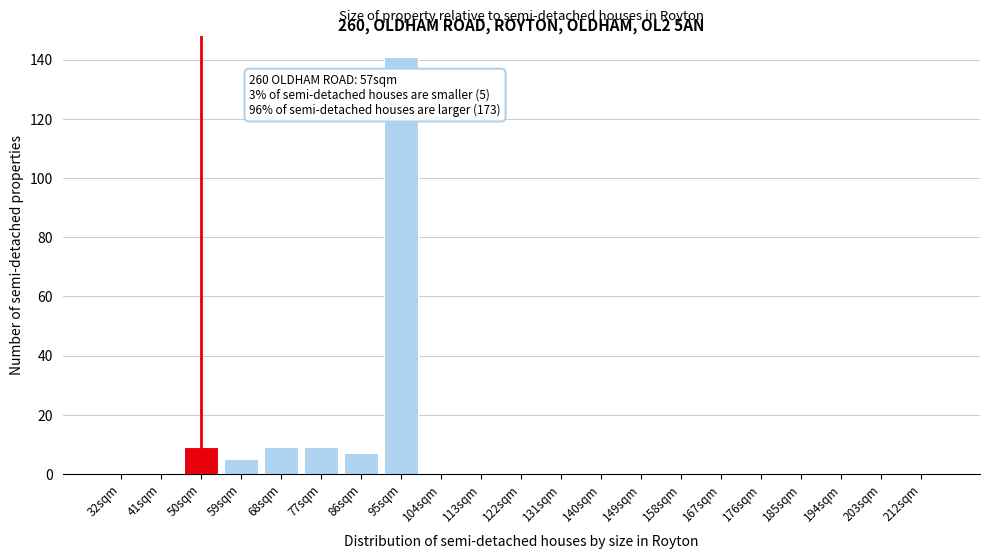

Reading left to right, list all the values displayed in this chart.

32sqm=0	41sqm=0	50sqm=9	59sqm=5	68sqm=9	77sqm=9	86sqm=7	95sqm=141	104sqm=0	113sqm=0	122sqm=0	131sqm=0	140sqm=0	149sqm=0	158sqm=0	167sqm=0	176sqm=0	185sqm=0	194sqm=0	203sqm=0	212sqm=0